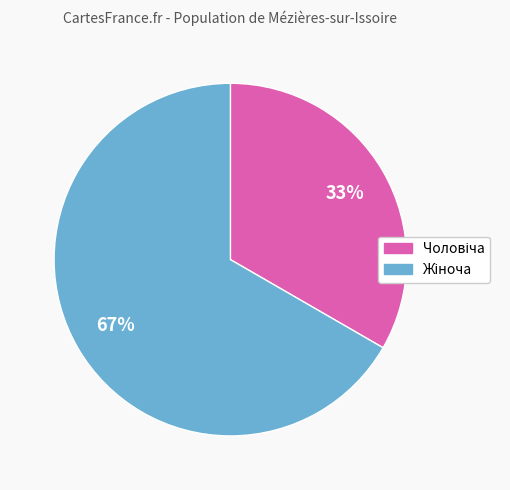

To the nearest percent, what is the average slice percentage?

50%